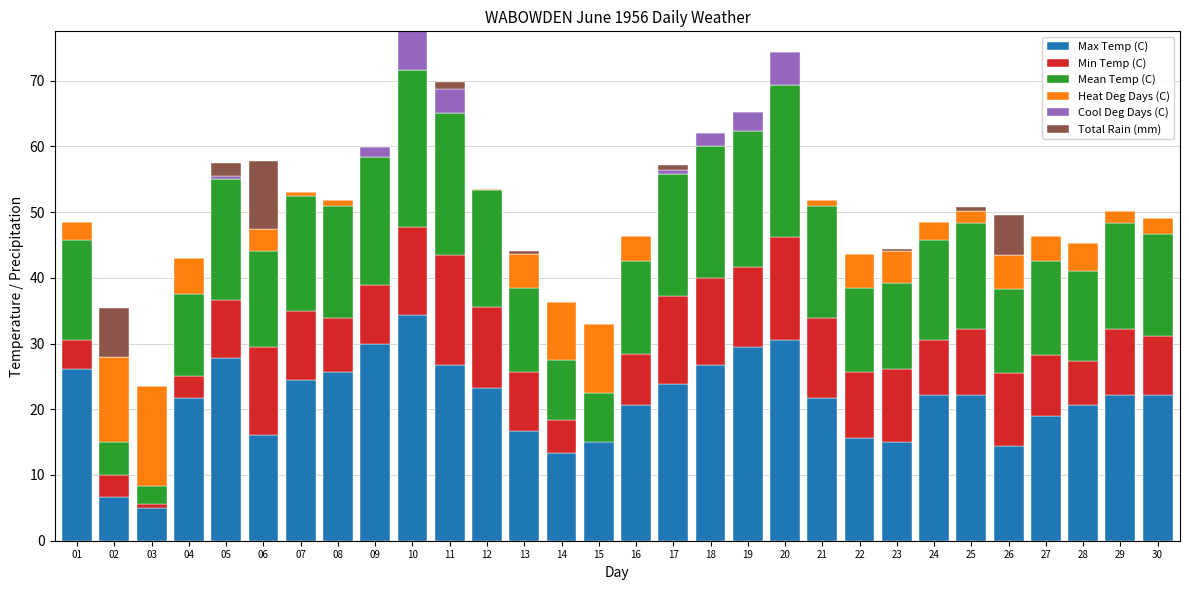

Where is Max Temp (C) nearest to the value 19?

27